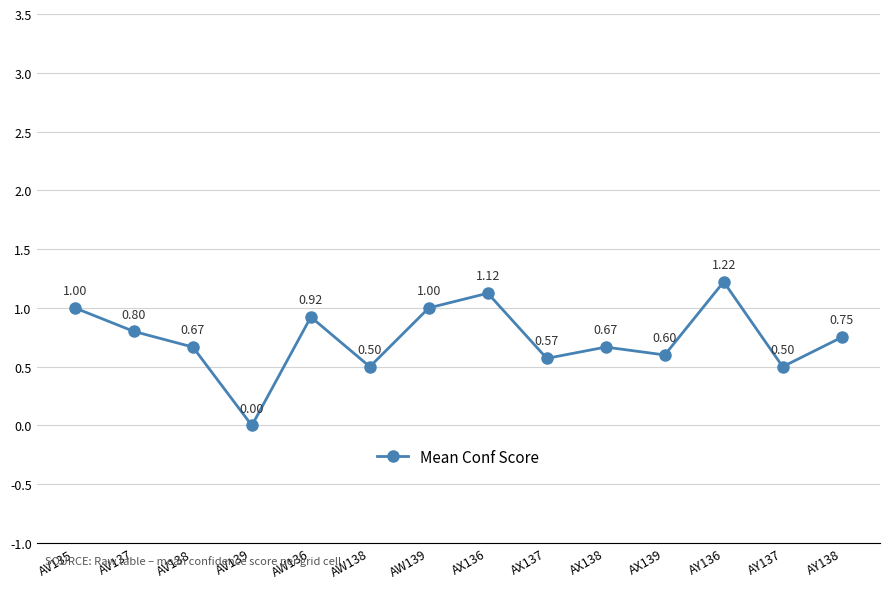

The value at AY138 is 0.8. True or false?

True